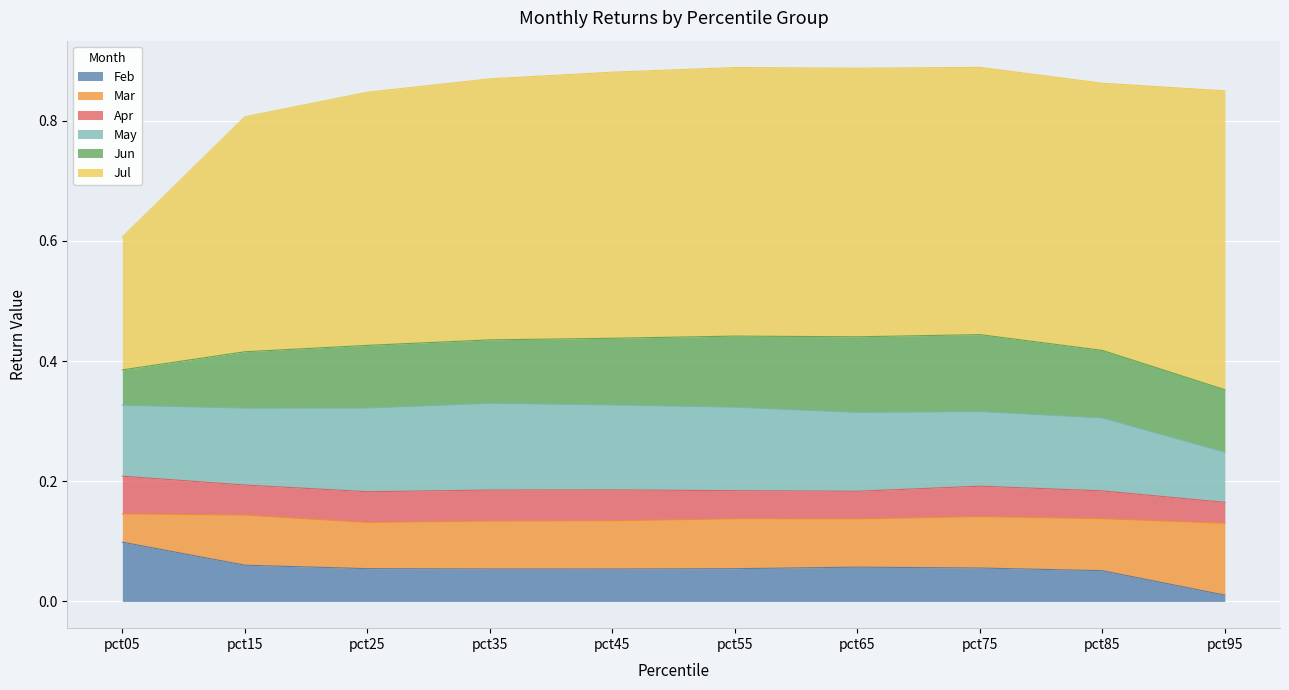

Is it true that Jun equals 0.1 at pct45?

True